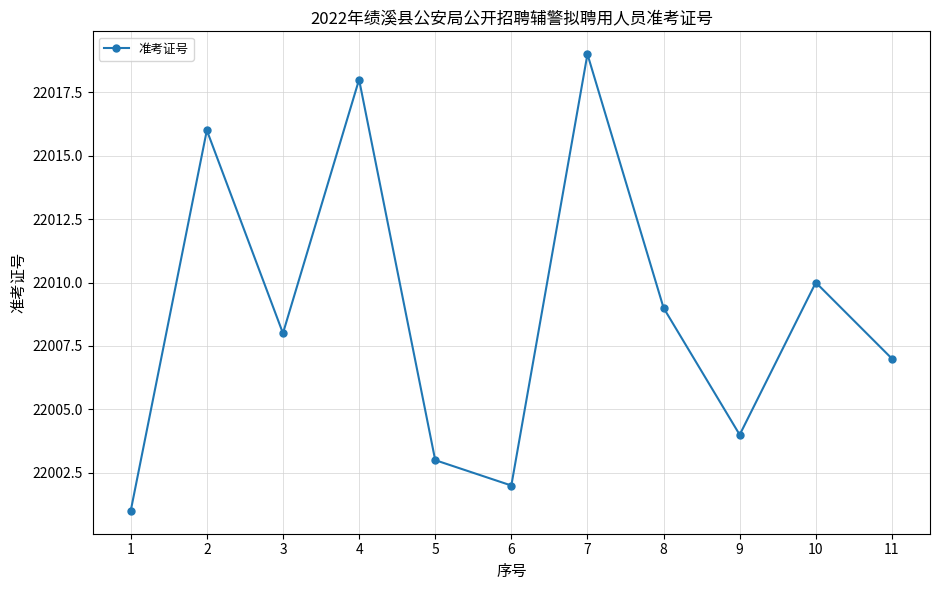

What is the ratio of the value at 4 to the value at 1?

1.0